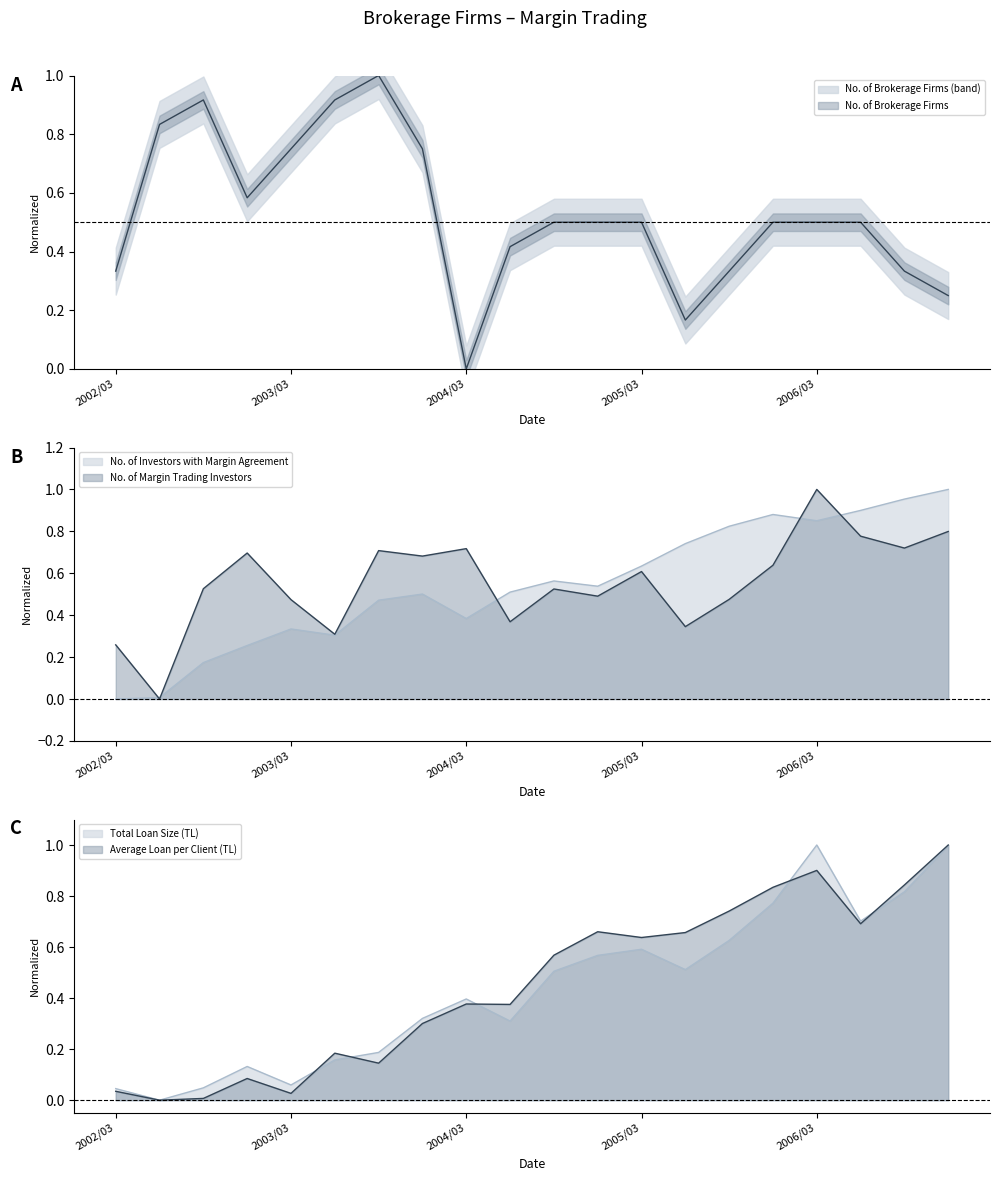

The value of Average Loan per Client (TL) at 2006/03 is 0.9. True or false?

True